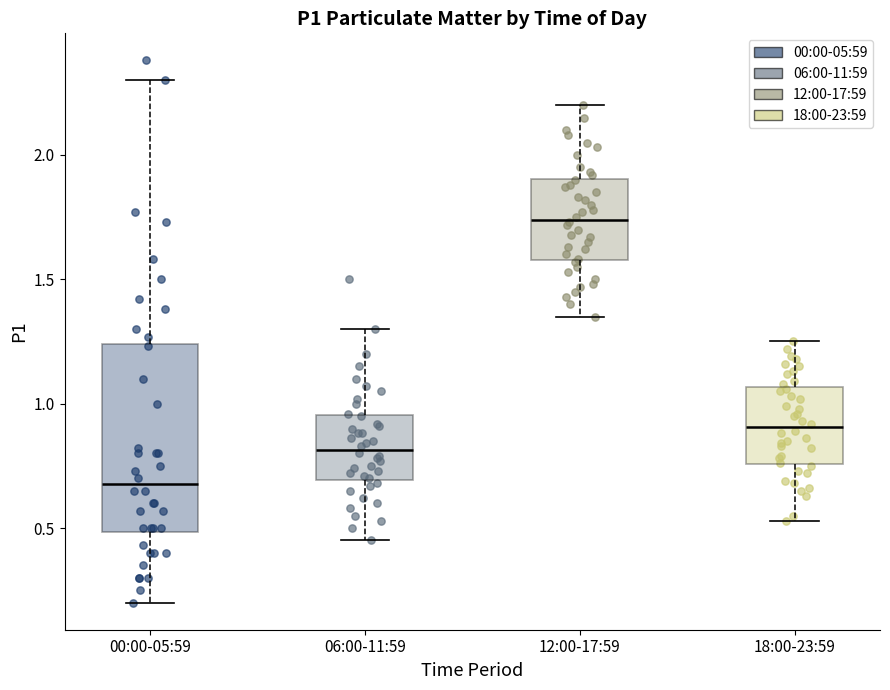

Reading left to right, transcribe this box plot: for each box, give where its median line is, the range the box spans, and where its two whiskers end, as read against the y-axis. The values are not printed on the chart, so give them approximately, as read against the axis.

00:00-05:59: median 0.70, box 0.50 to 1.25, whiskers 0.20 to 2.30
06:00-11:59: median 0.80, box 0.70 to 0.95, whiskers 0.45 to 1.30
12:00-17:59: median 1.75, box 1.60 to 1.90, whiskers 1.35 to 2.20
18:00-23:59: median 0.90, box 0.75 to 1.05, whiskers 0.55 to 1.25